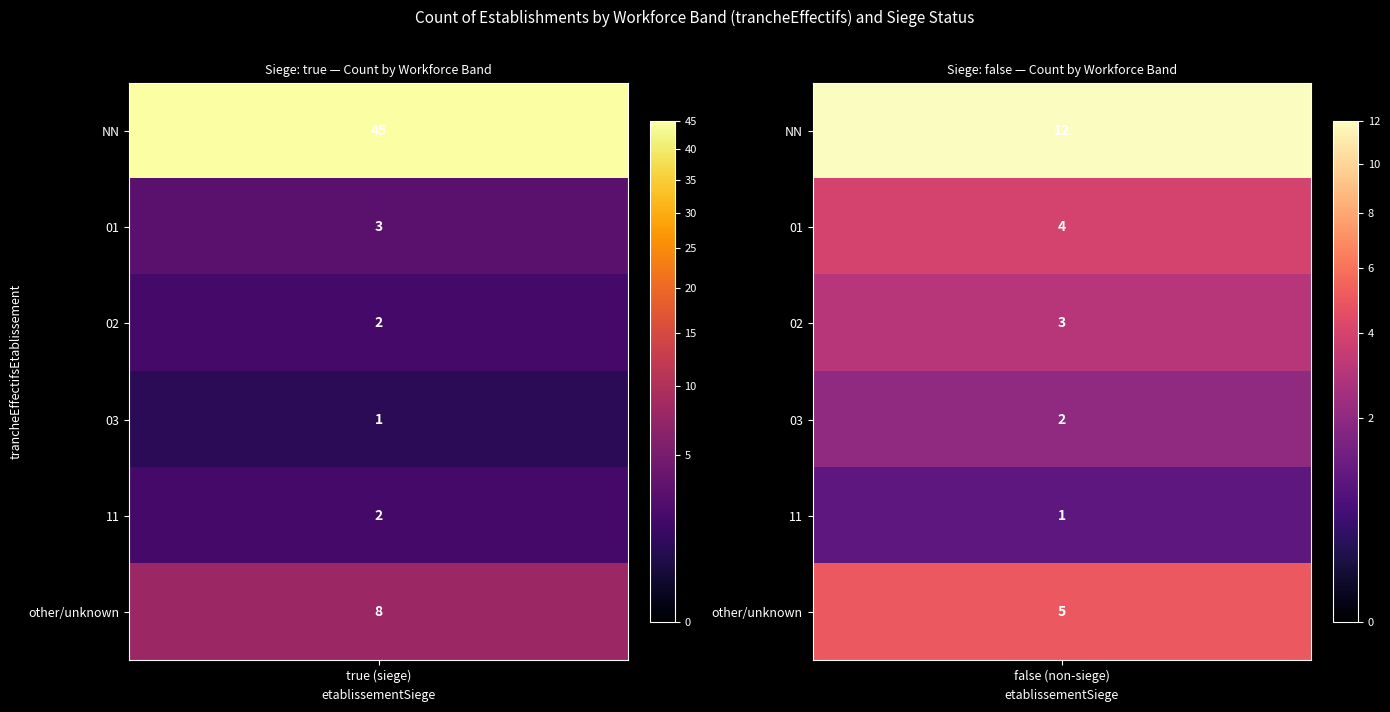

What is the difference between the values at true_11 and true_01?

1